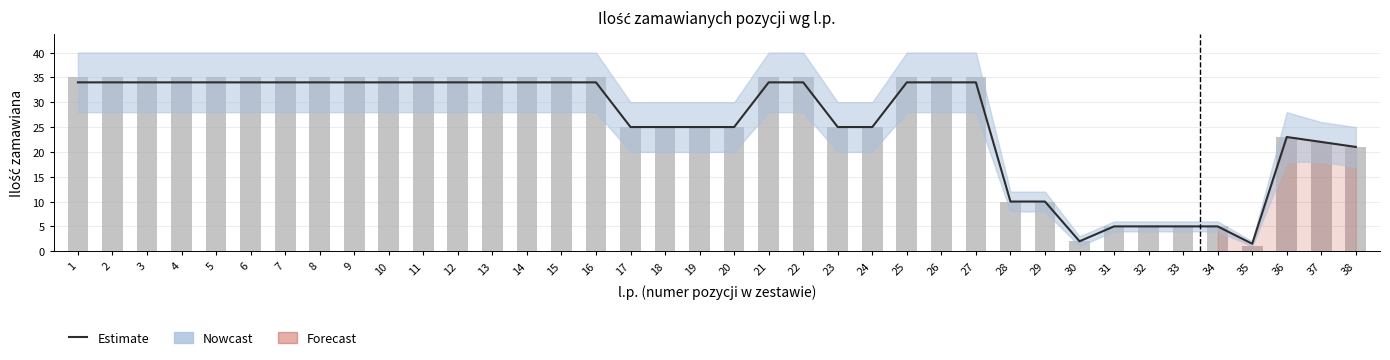

At which category is the sum across all series the highest?

1